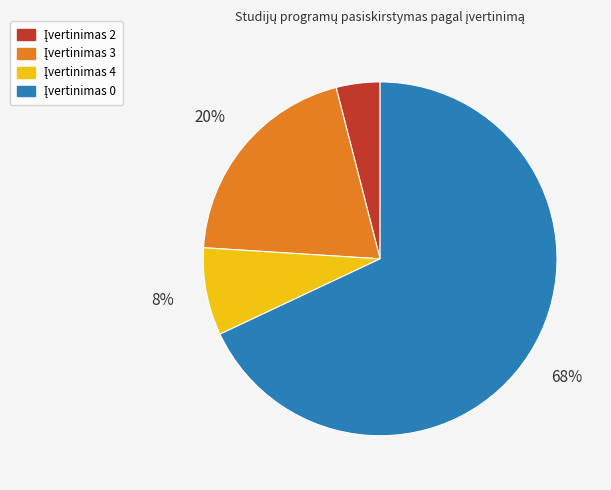

To the nearest percent, what is the difference between the largest and smallest slice percentages?

64%